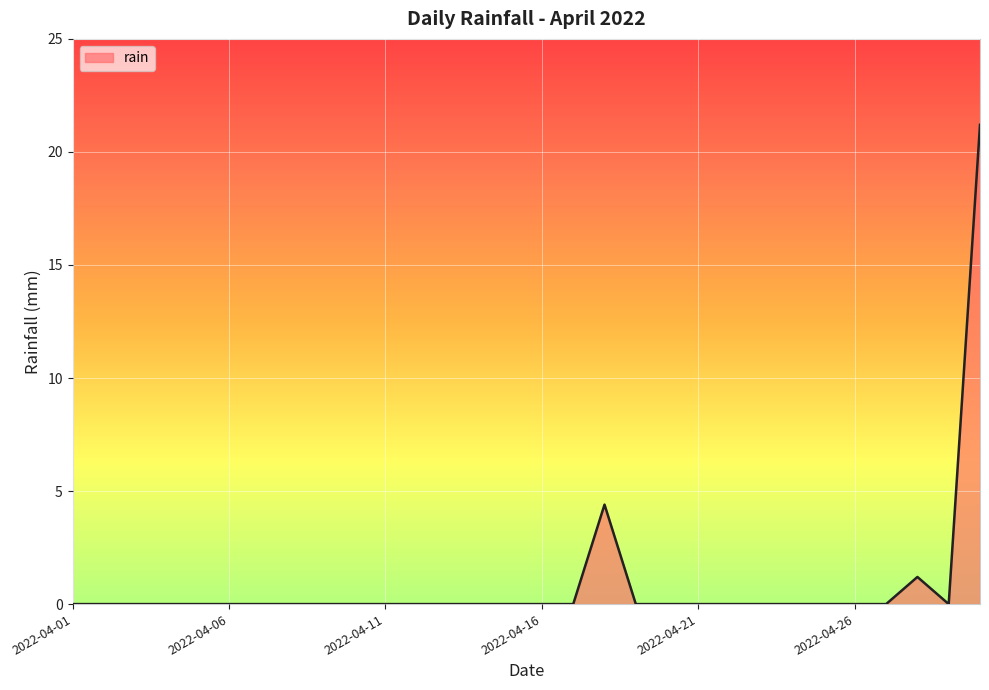

Does the chart display data point markers on the line(s)?

No